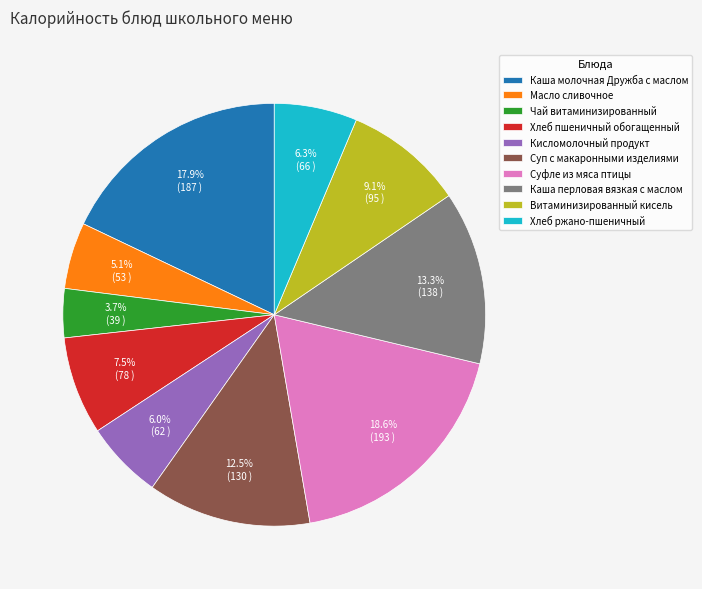

What is the ratio of the value at Каша молочная Дружба с маслом to the value at Кисломолочный продукт?

3.0